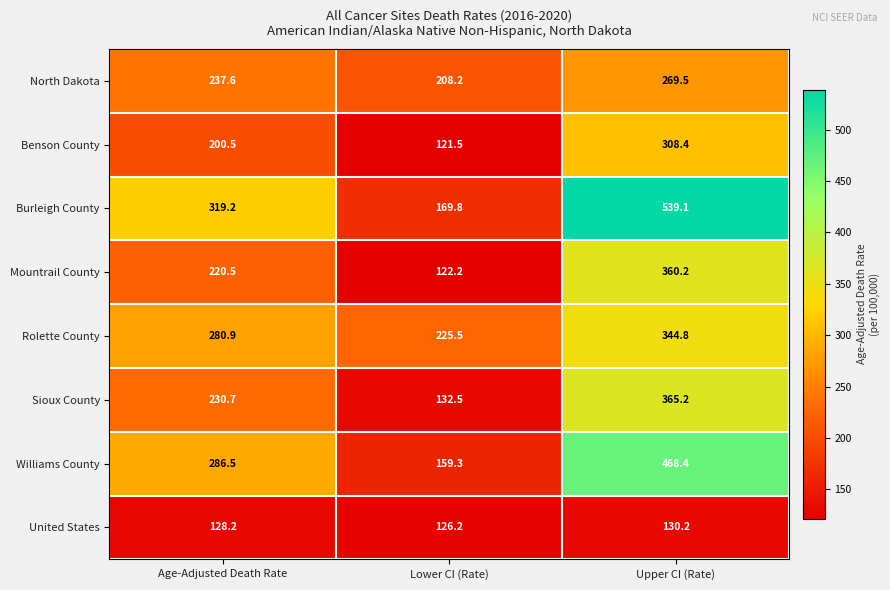

How many distinct data groups are displayed?

8